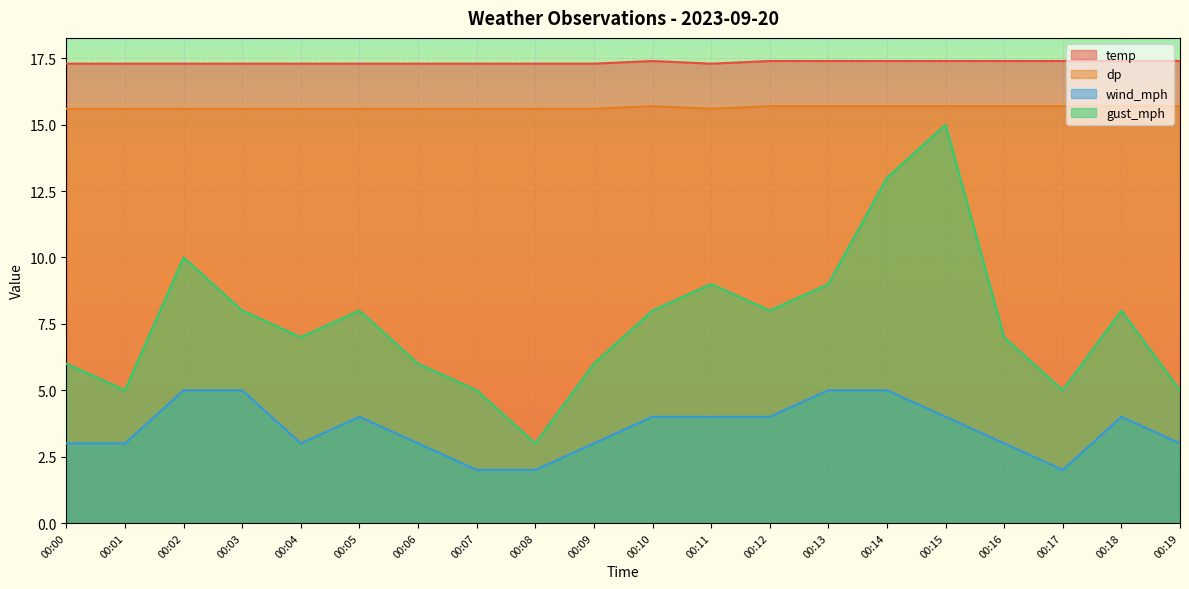

Reading right to left, list all the values displayed in this chart.

temp: 17.4	17.4	17.4	17.4	17.4	17.4	17.4	17.4	17.3	17.4	17.3	17.3	17.3	17.3	17.3	17.3	17.3	17.3	17.3	17.3
dp: 15.7	15.7	15.7	15.7	15.7	15.7	15.7	15.7	15.6	15.7	15.6	15.6	15.6	15.6	15.6	15.6	15.6	15.6	15.6	15.6
wind_mph: 3.0	4.0	2.0	3.0	4.0	5.0	5.0	4.0	4.0	4.0	3.0	2.0	2.0	3.0	4.0	3.0	5.0	5.0	3.0	3.0
gust_mph: 5.0	8.0	5.0	7.0	15.0	13.0	9.0	8.0	9.0	8.0	6.0	3.0	5.0	6.0	8.0	7.0	8.0	10.0	5.0	6.0